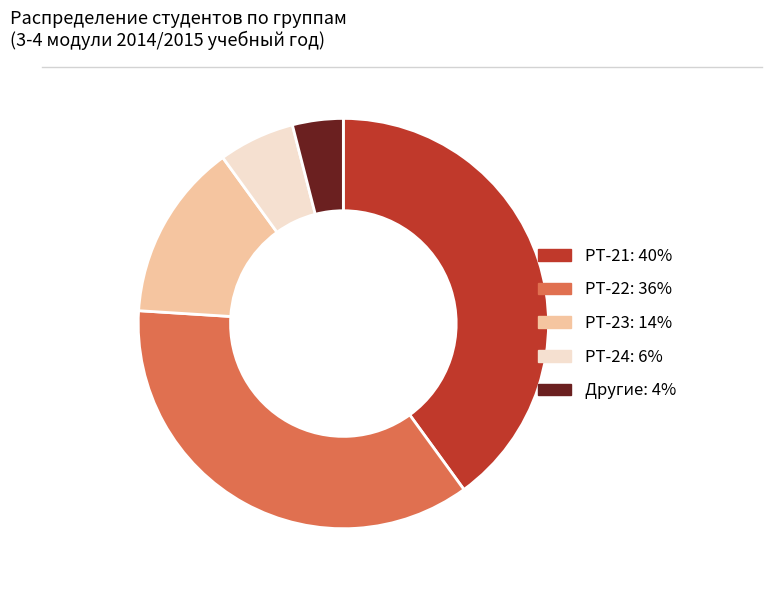

How many slices are in this pie chart?

5